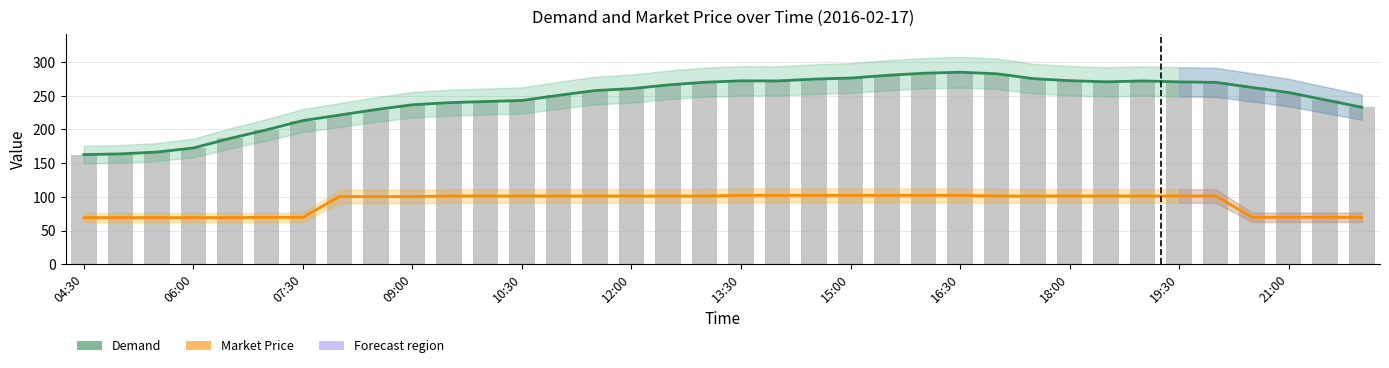

Read the Market Price (trend) value at 16:30.

102.3